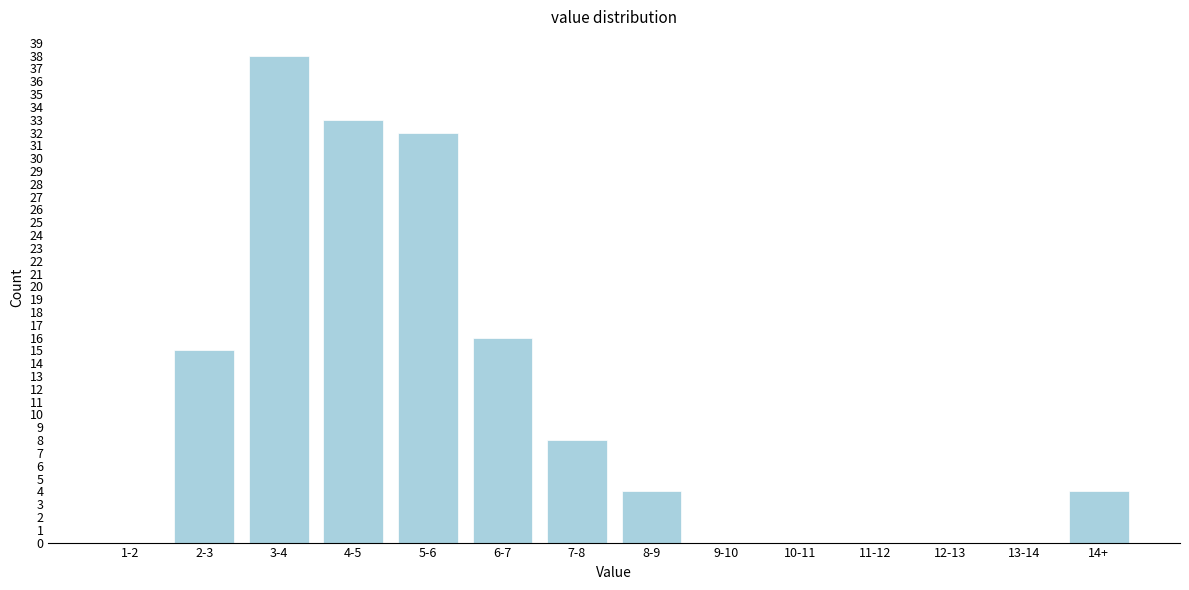

Reading right to left, extract all data points from this chart.

14+=4	13-14=0	12-13=0	11-12=0	10-11=0	9-10=0	8-9=4	7-8=8	6-7=16	5-6=32	4-5=33	3-4=38	2-3=15	1-2=0